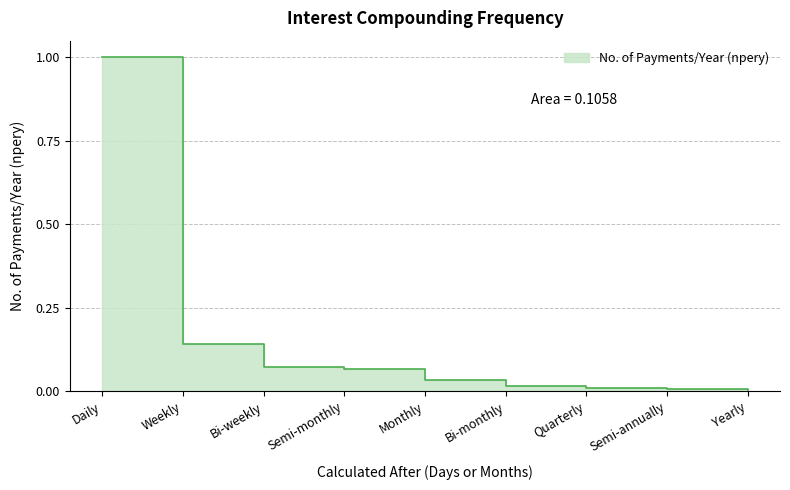

The chart shows a value of 0.5 at Daily. True or false?

False